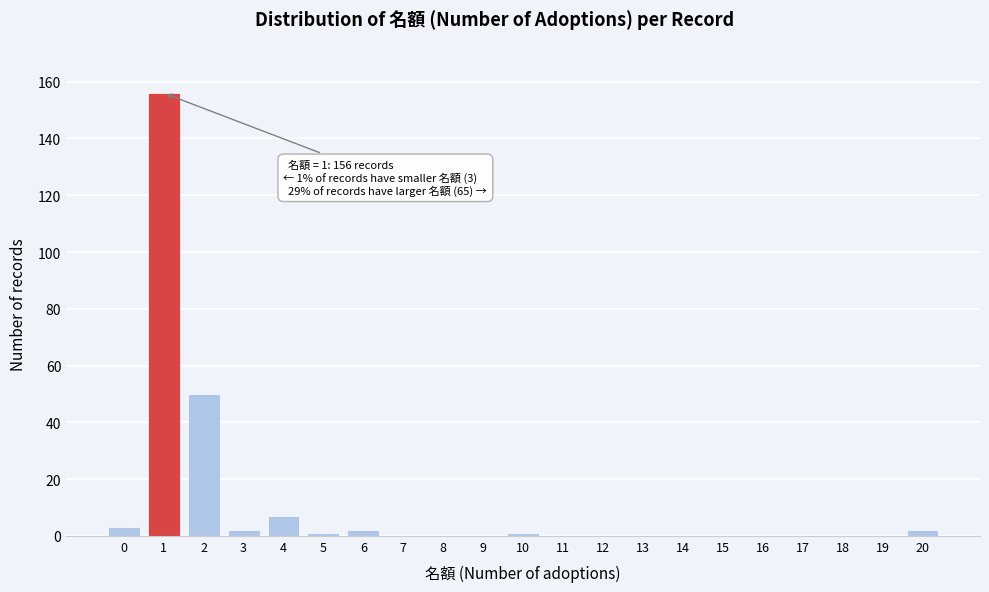

Reading left to right, what are all the values shown in this chart?

0=3	1=156	2=50	3=2	4=7	5=1	6=2	7=0	8=0	9=0	10=1	11=0	12=0	13=0	14=0	15=0	16=0	17=0	18=0	19=0	20=2